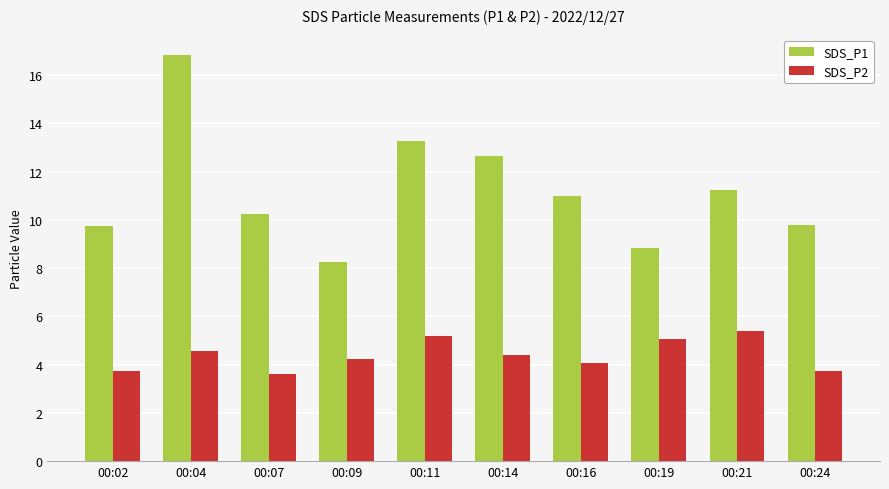

At which label does SDS_P1 first exceed 11?

00:04